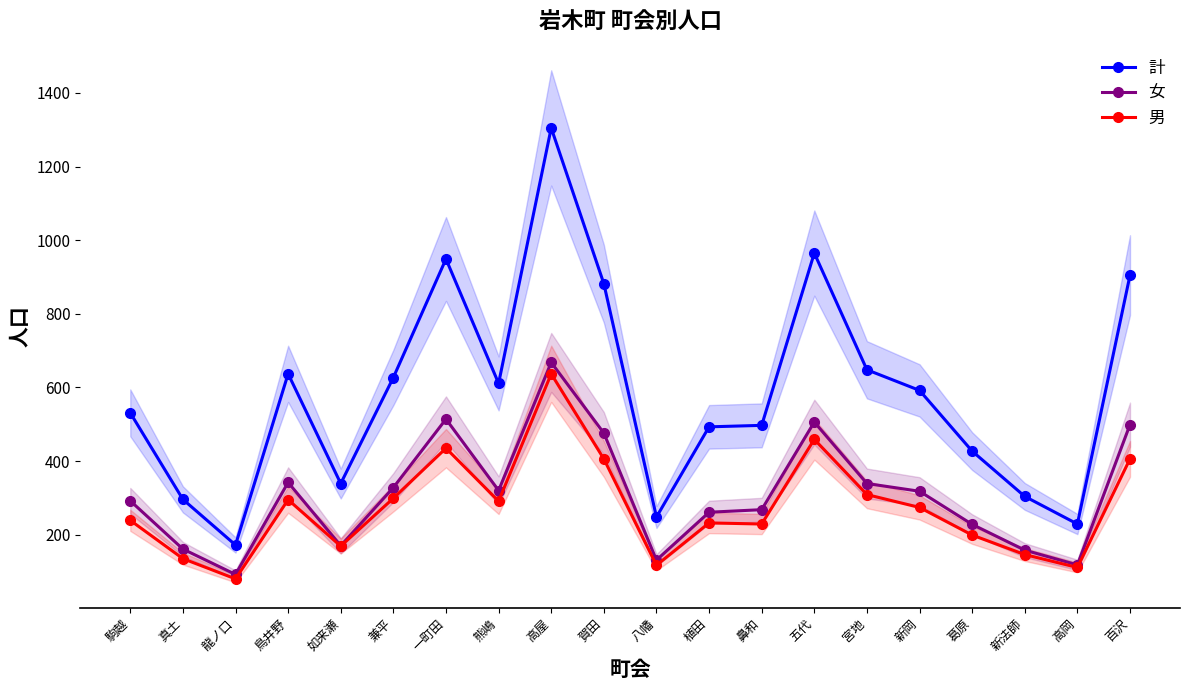

Is it true that 男 equals 188 at 五代?

False